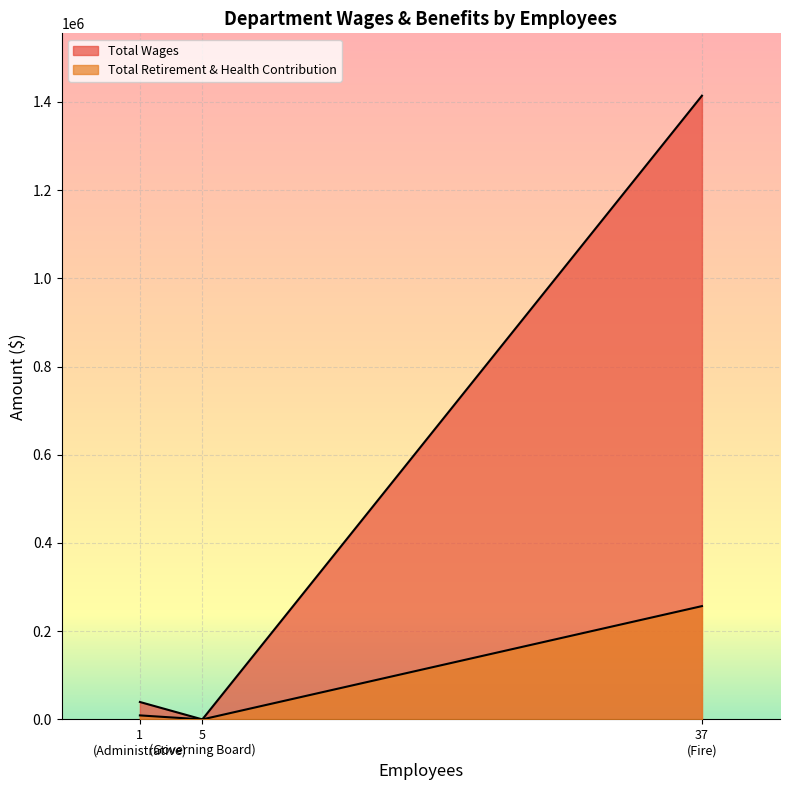

How many values in the Total Retirement & Health Contribution series exceed 9098?

1